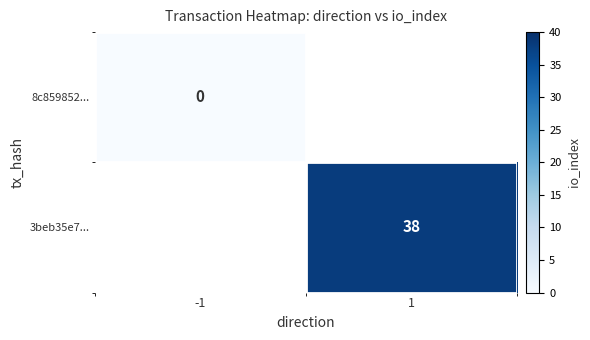

At how many categories does at least one series exceed 7?

1